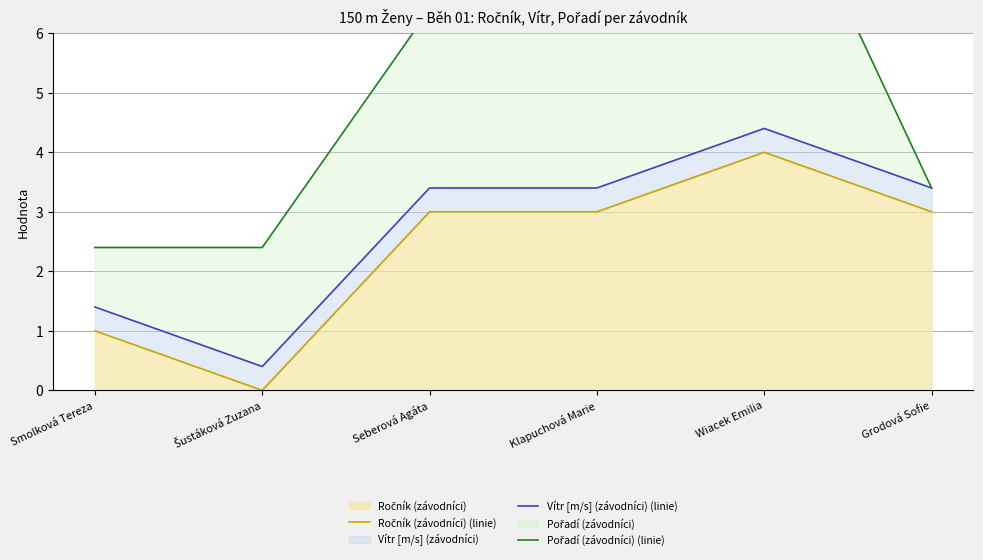

What is the greatest value displayed?

9.4